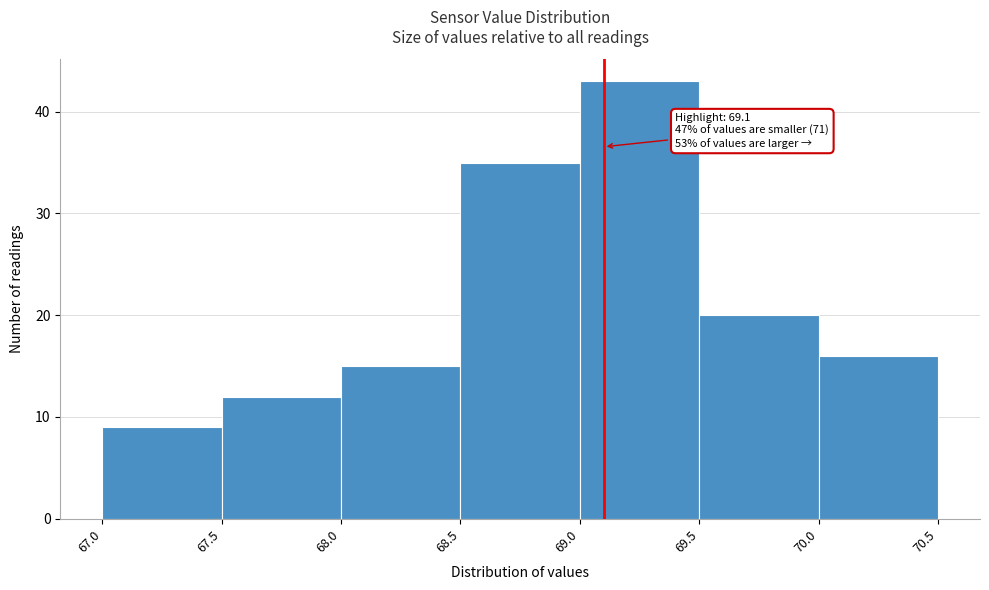

Which range on the x-axis has the tallest bar?

69.0 to 69.5